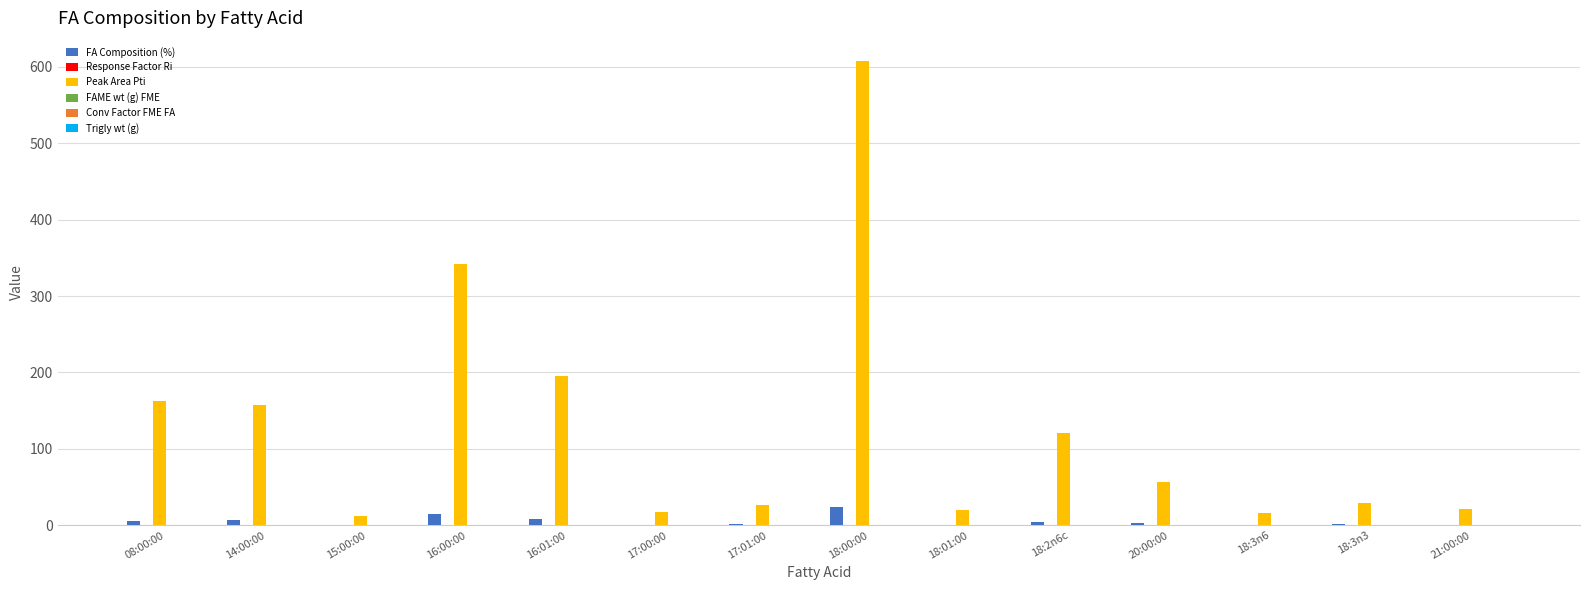

What is the sum of the FA Composition (%) values at 16:01:00 and 20:00:00?

12.0